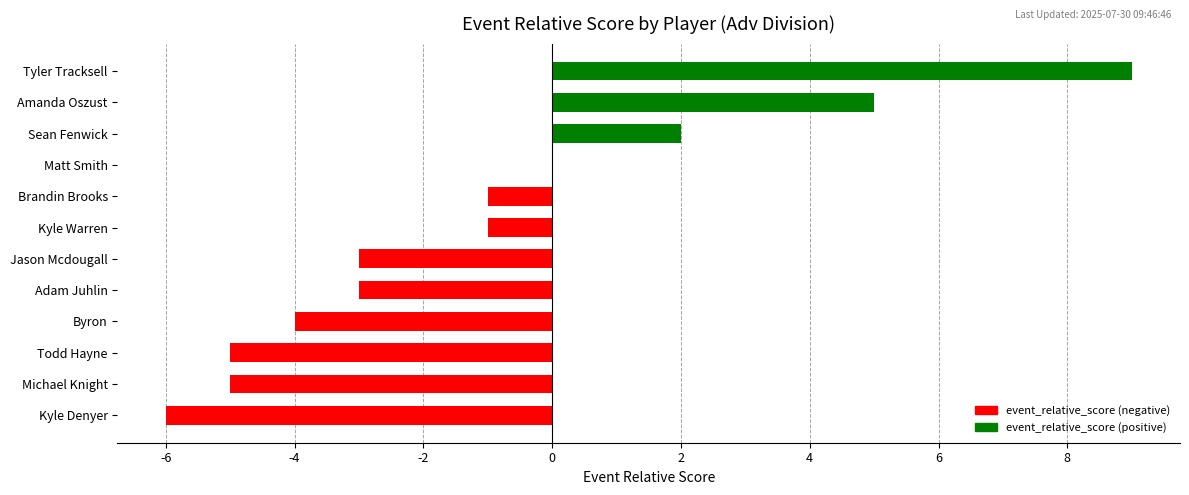

Which category has the highest value across all series?

Tyler Tracksell